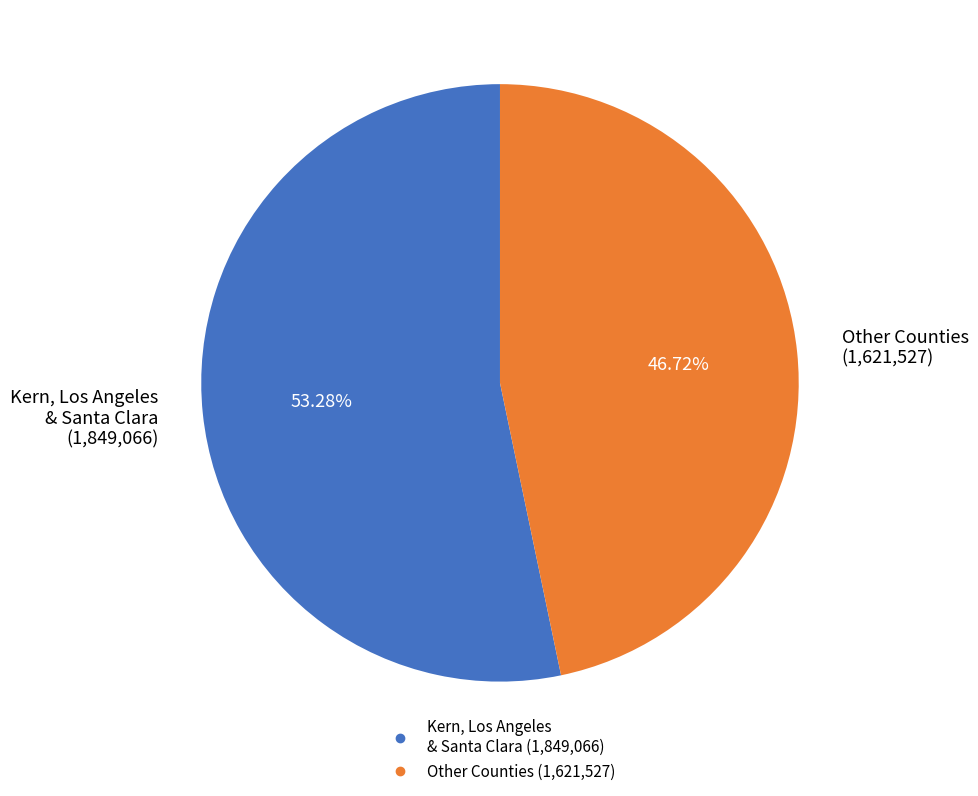

Is there any slice that represents more than half of the pie?

Yes